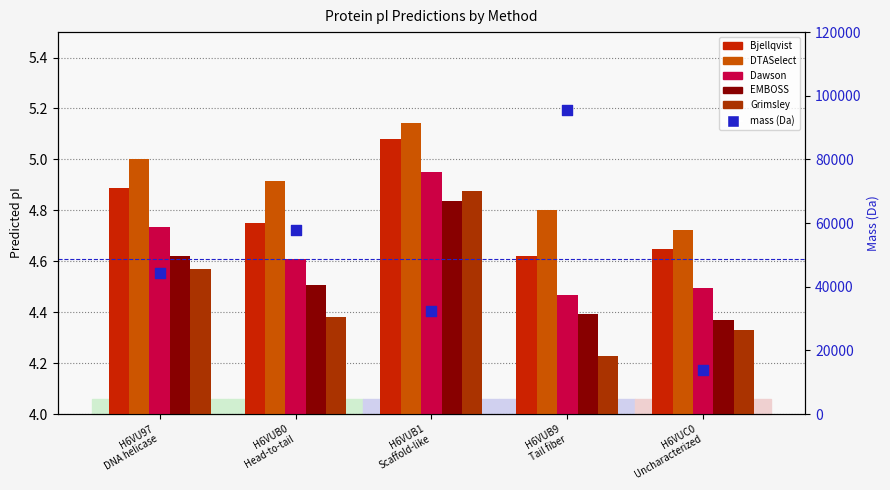

Which series has the largest total across all categories?

mass (Da)